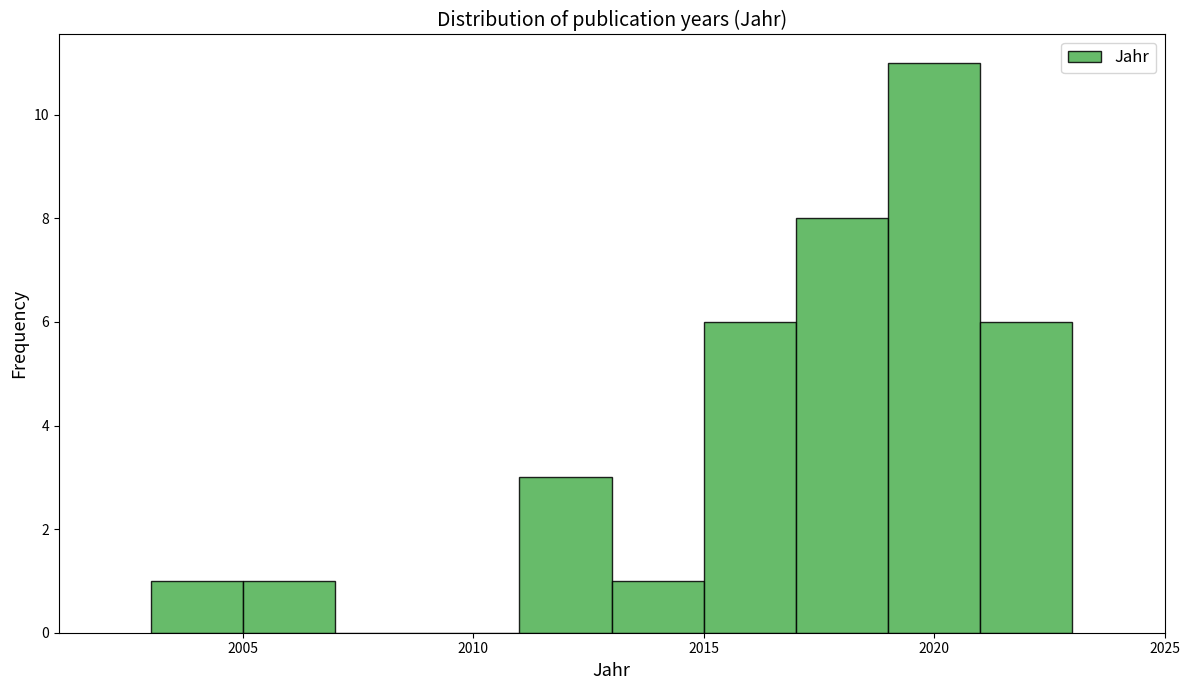

Reading left to right, list every bar in this chart as the range it spans on the x-axis followed by its height. The values are not printed on the chart, so give them approximately, as read against the axis.

2003 to 2005: 1
2005 to 2007: 1
2007 to 2009: 0
2009 to 2011: 0
2011 to 2013: 3
2013 to 2015: 1
2015 to 2017: 6
2017 to 2019: 8
2019 to 2021: 11
2021 to 2023: 6